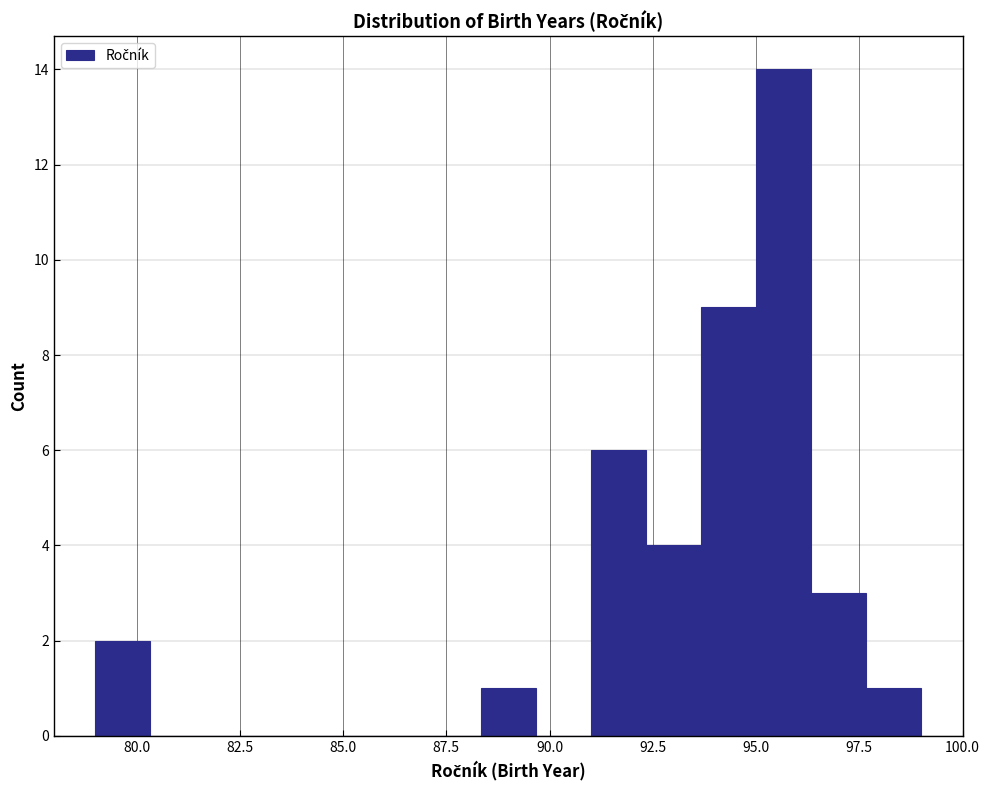

Read against the x-axis, roughly where is the centre of the tallest bar?

95.5